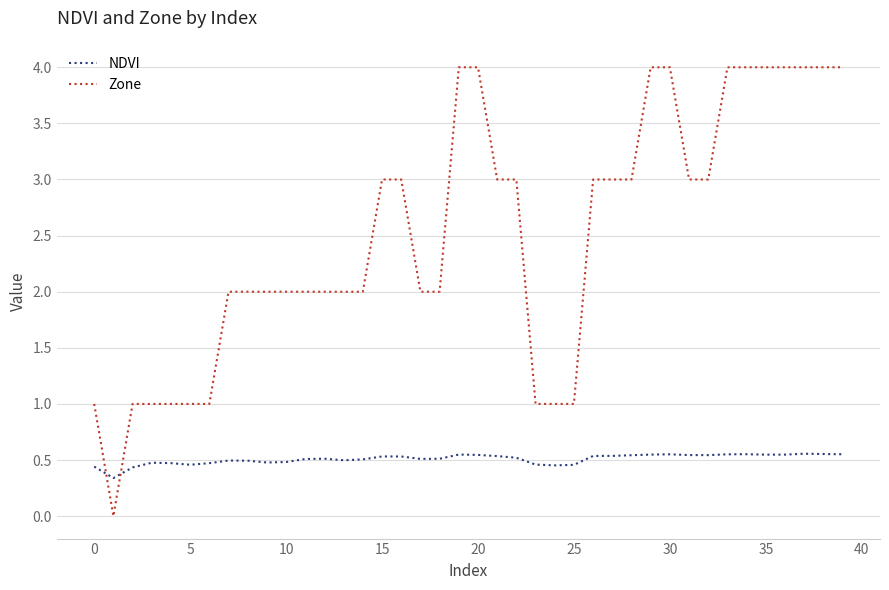

Which series has the widest spread of values?

Zone